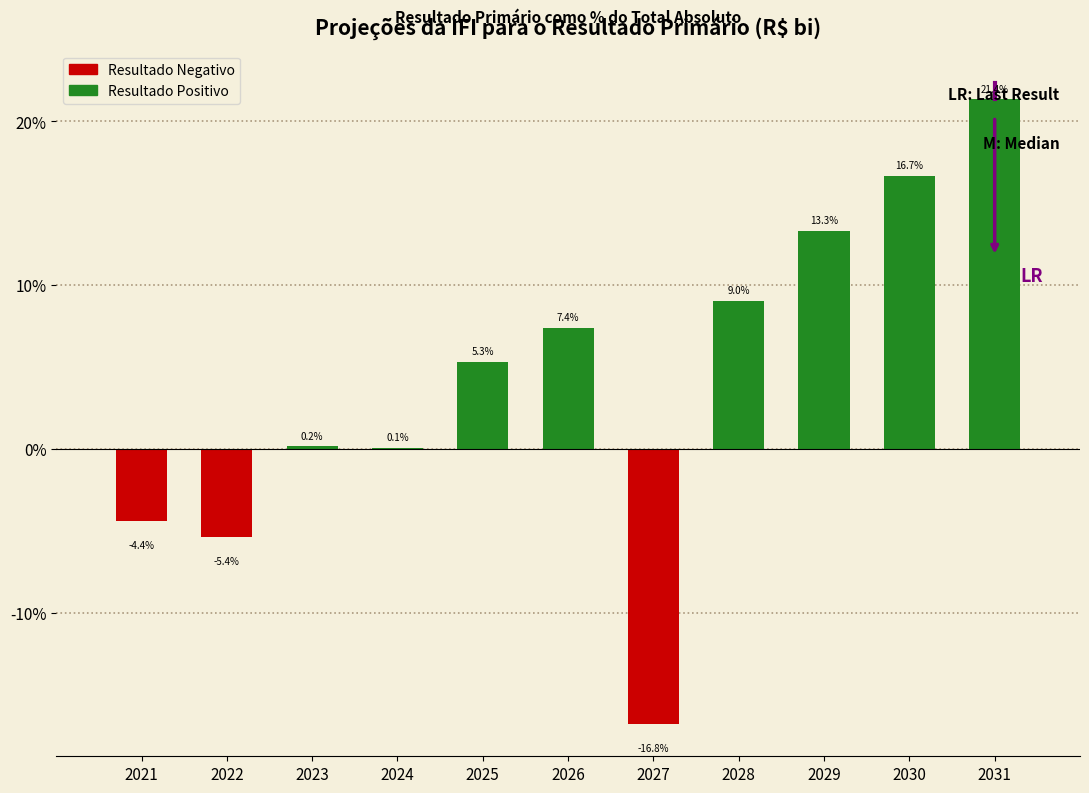

What is the greatest value displayed?

21.4